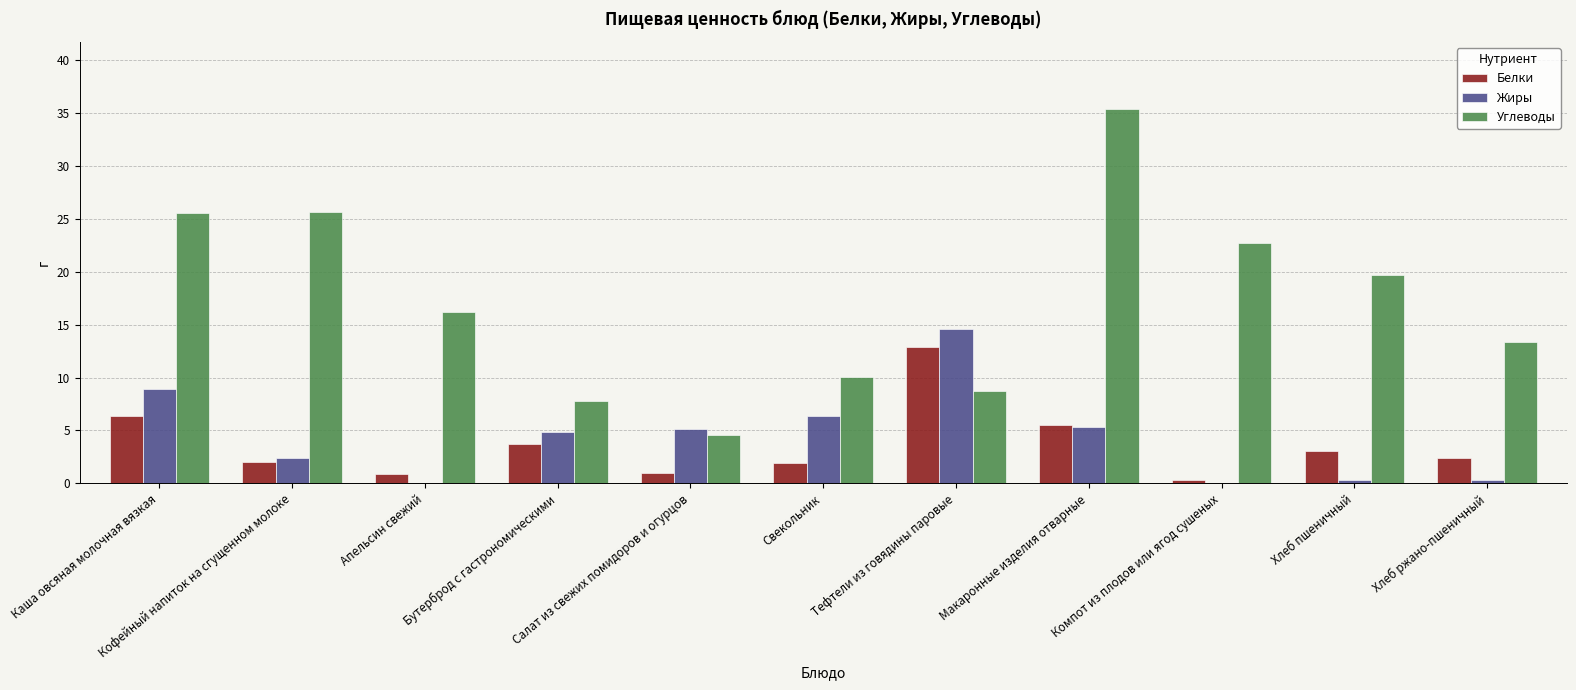

Which series has the largest total across all categories?

Углеводы